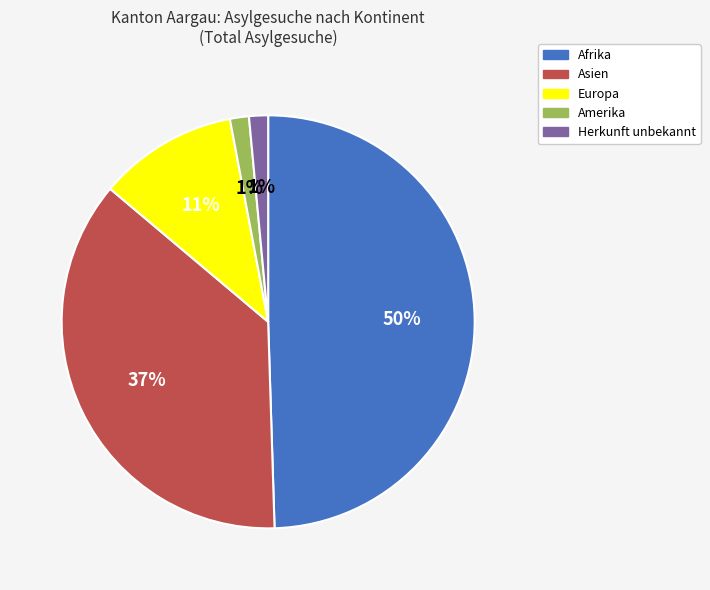

To the nearest percent, what percentage of the pie is Asien?

37%